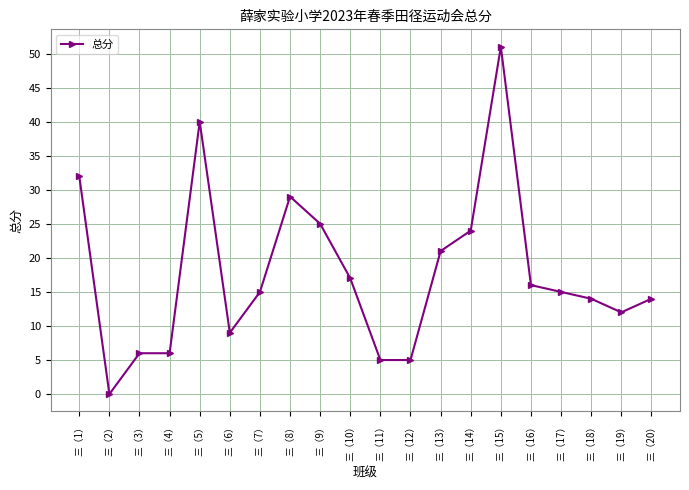

Approximately how many times larger is the value at 三（1） compared to 三（6）?

3.6